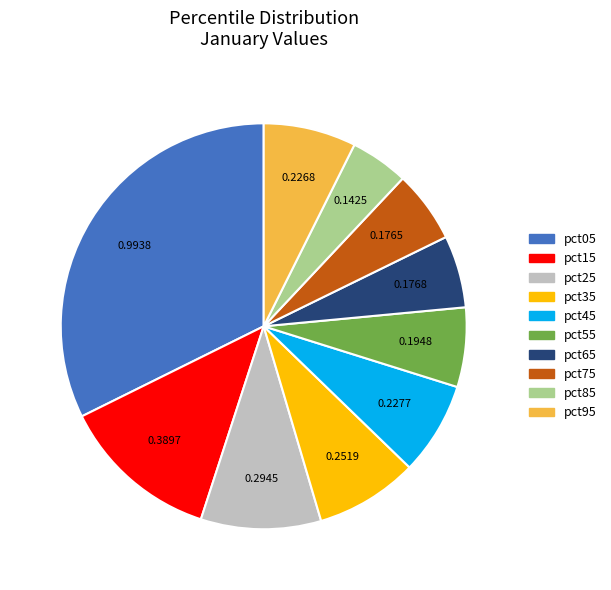

Combined, do pct85 and pct55 account for over 50%?

No